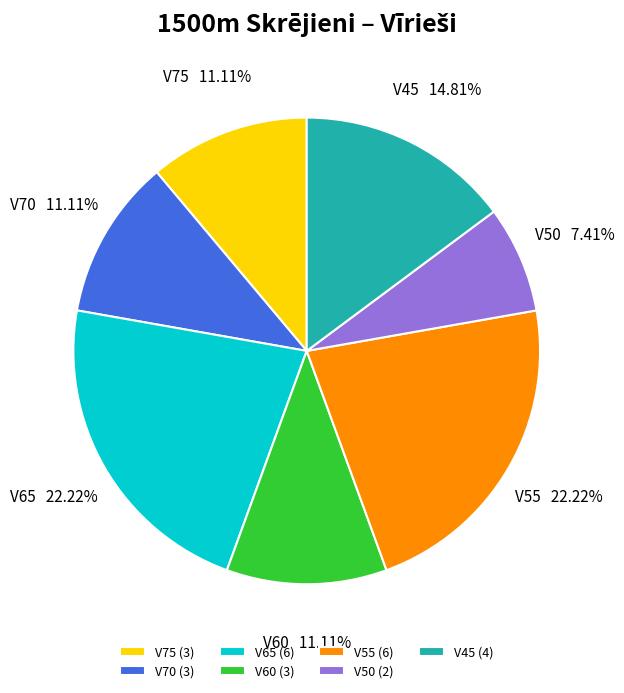

True or false: V70 accounts for 26% of the total.

False